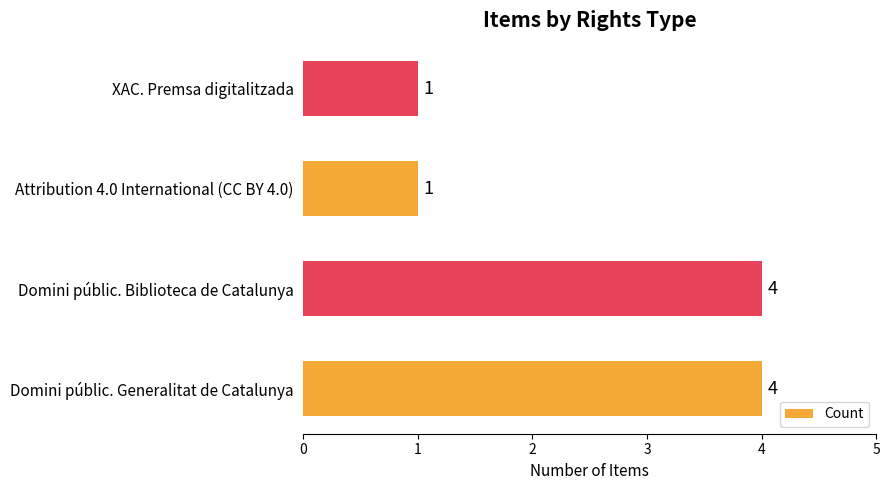

What is the difference between the second highest and second lowest values?

3